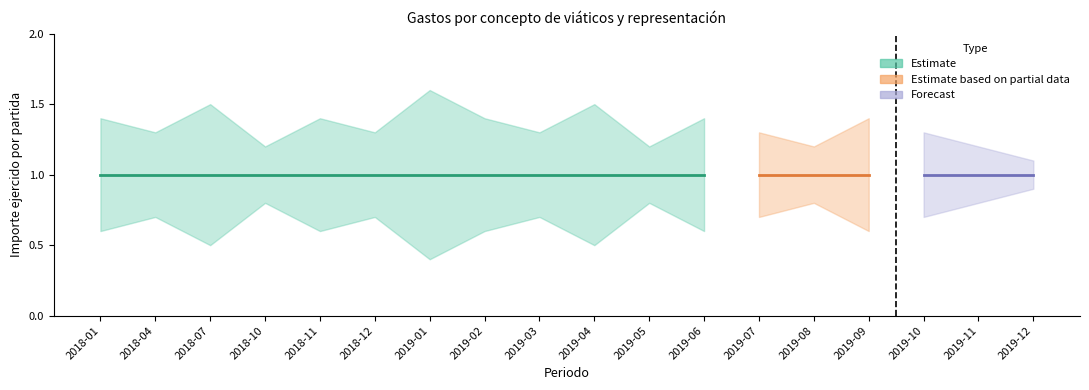

At which label does Lower bound reach its minimum?

2019-01